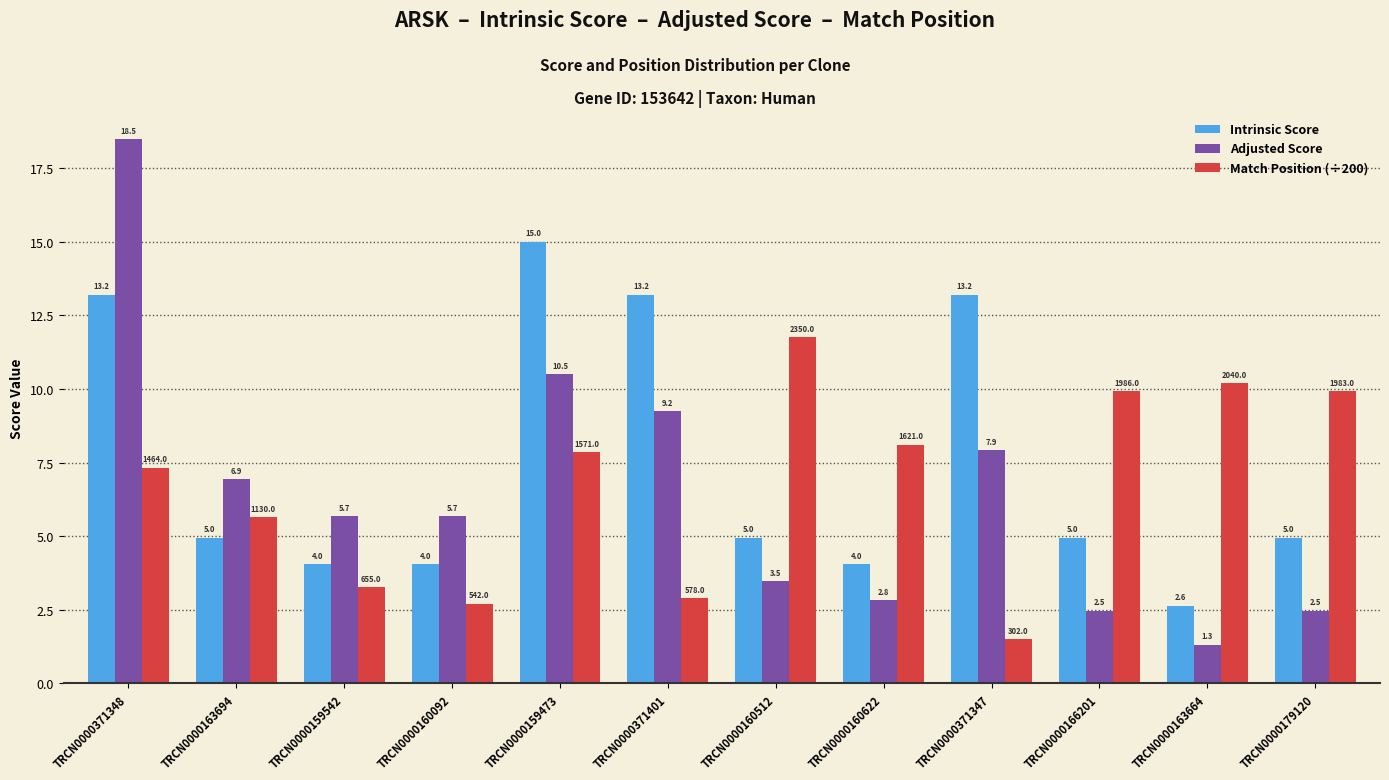

What value does the Match Position (÷200) series have at TRCN0000166201?

9.9